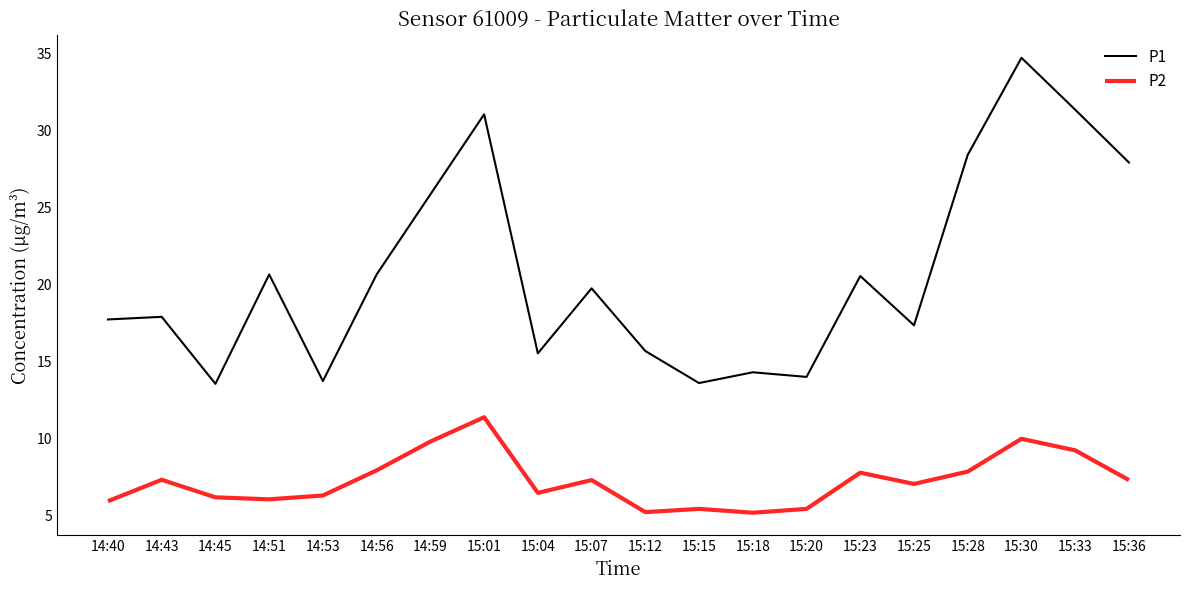

What position from the left is 15:04?

9